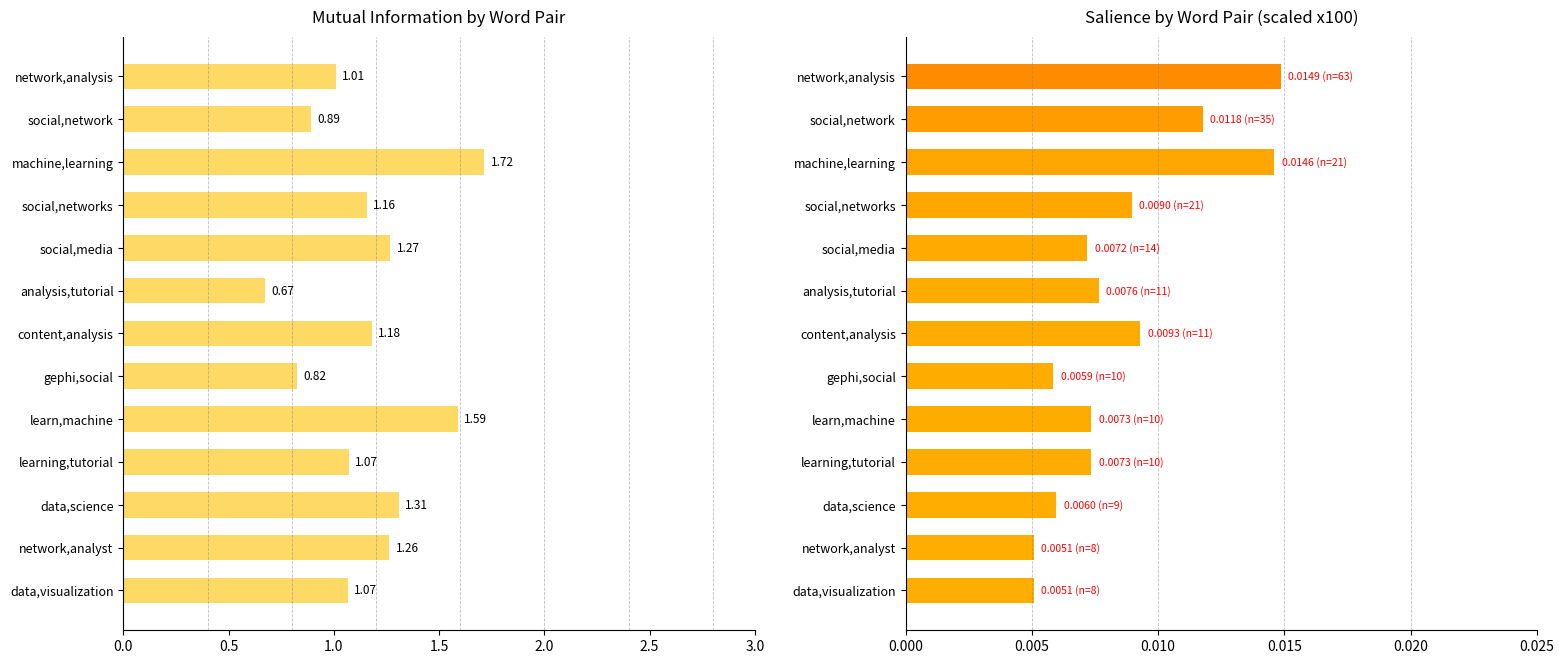

Read the Mutual Information value at data,visualization.

1.1